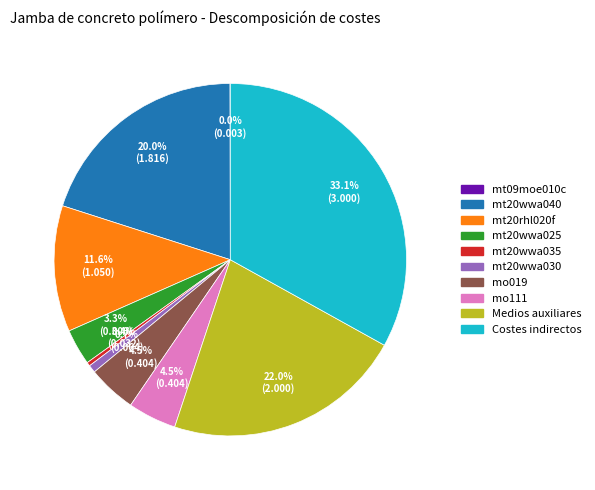

Which slice is the largest?

Costes indirectos